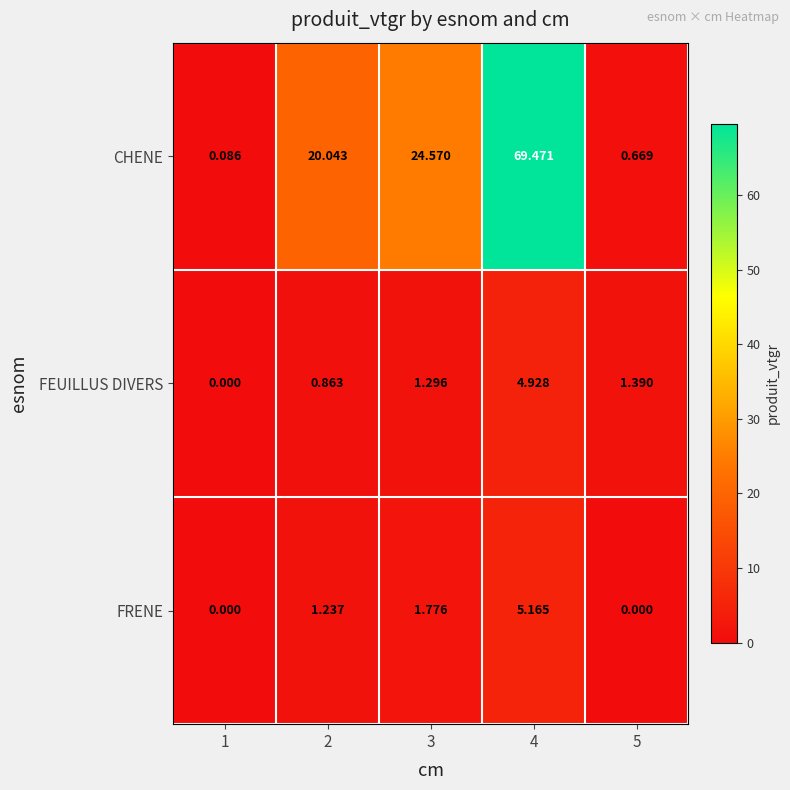

List the series in order of their peak value, lowest first.

FEUILLUS DIVERS, FRENE, CHENE